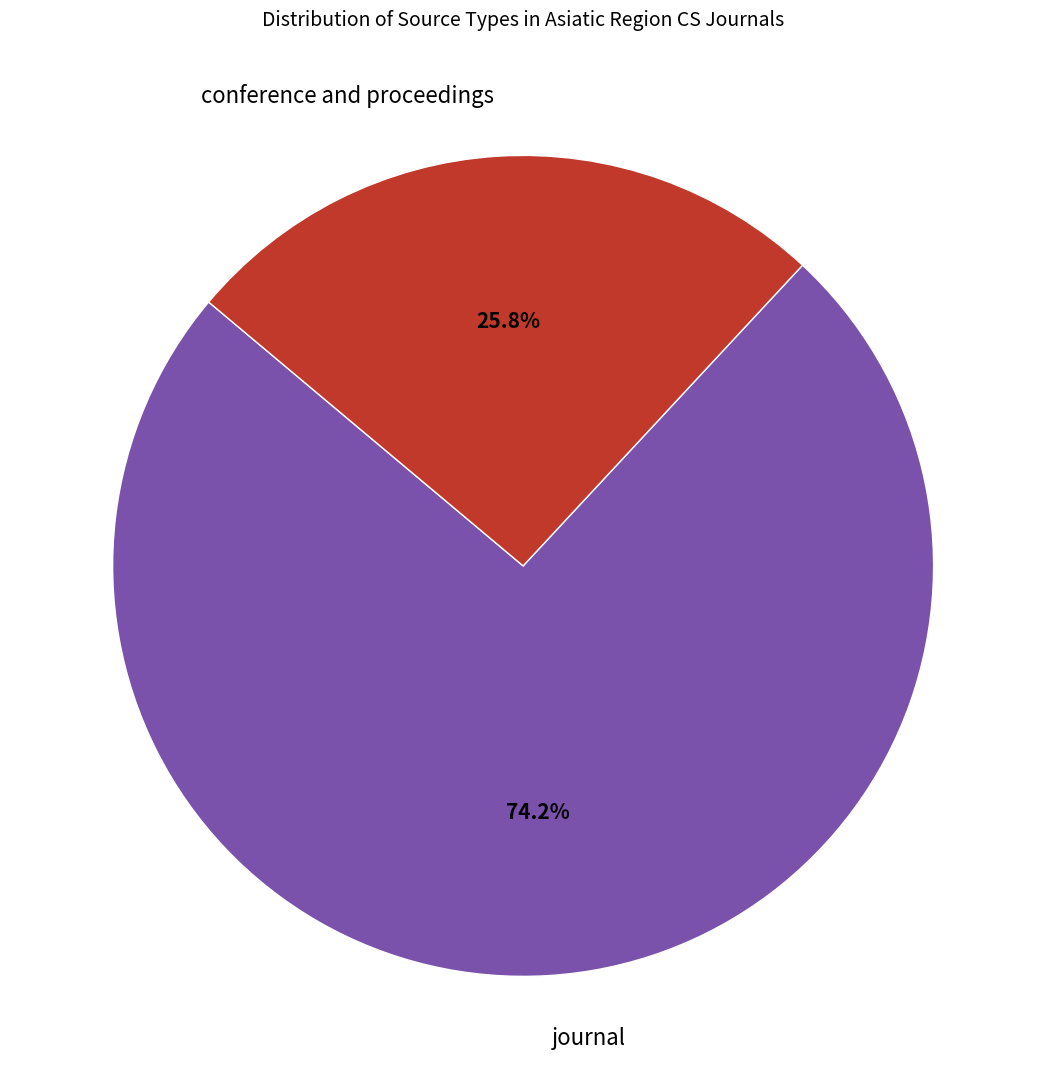

What is the ratio of the value at journal to the value at conference and proceedings?

2.9